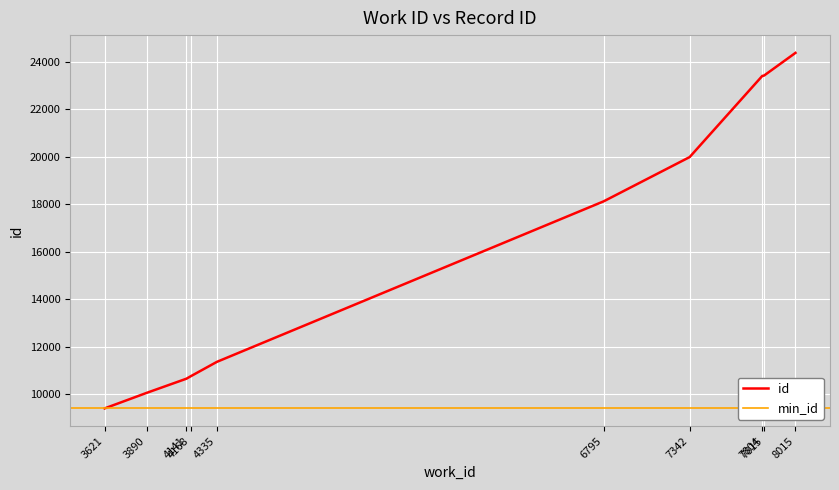

The value at 6795 is 26917. True or false?

False